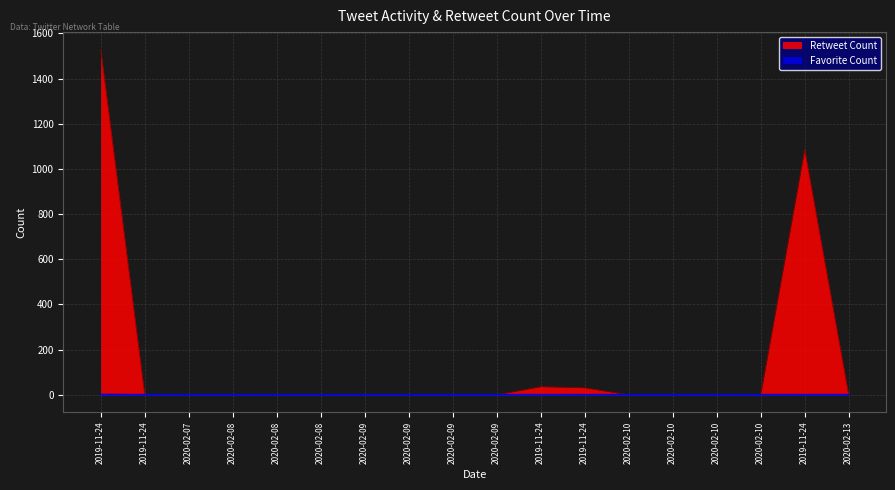

At which label is Favorite Count closest to 0?

2019-11-24